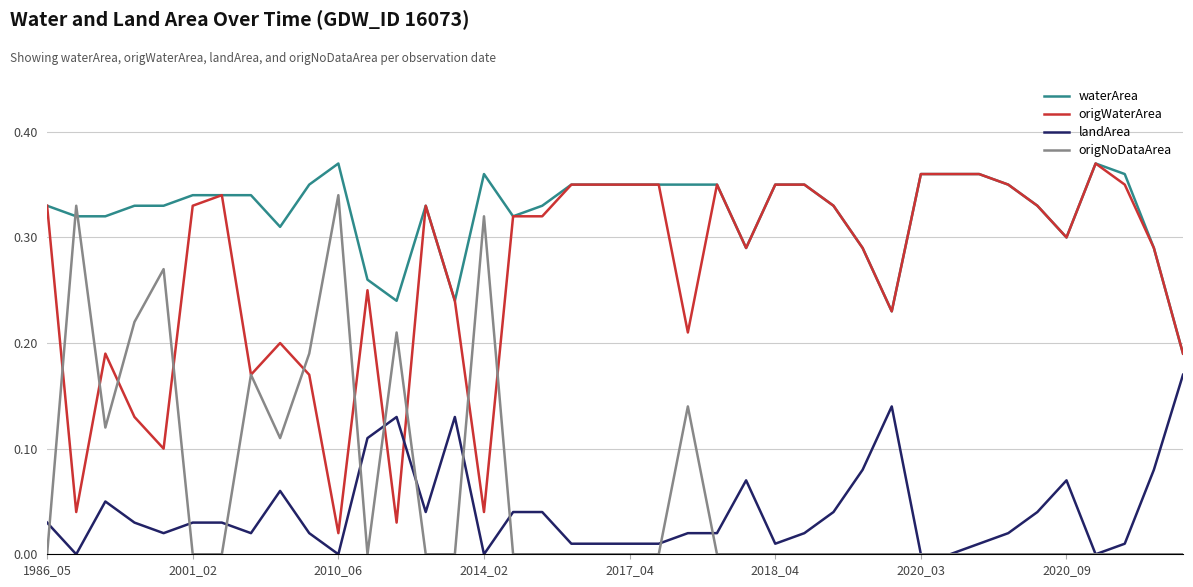

How many lines are shown in the chart?

4